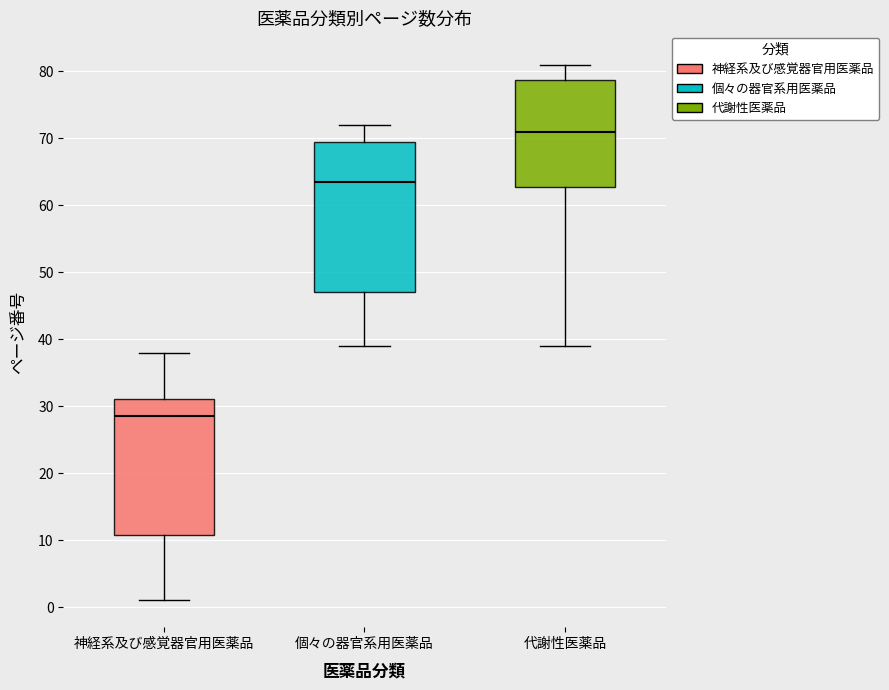

Where is the upper edge of the box for 代謝性医薬品 on the y-axis? The values are not printed on the chart, so give them approximately, as read against the axis.

79